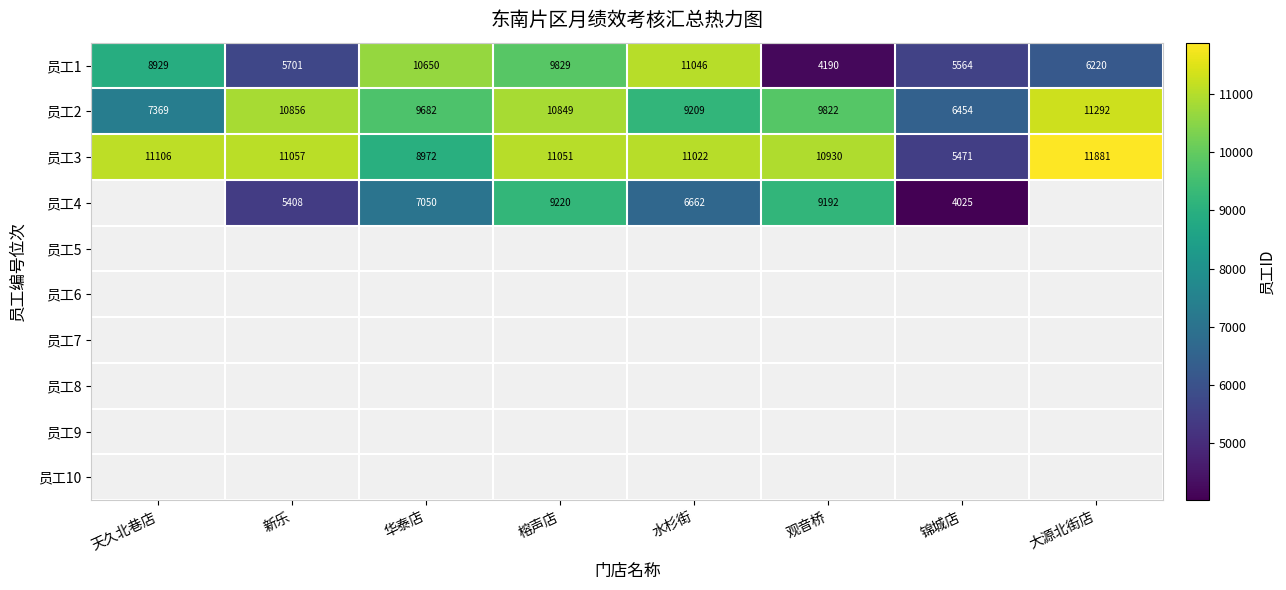

List the labels in order of 员工3 value, largest first.

大源北街店, 天久北巷店, 新乐, 榕声店, 水杉街, 观音桥, 华泰店, 锦城店